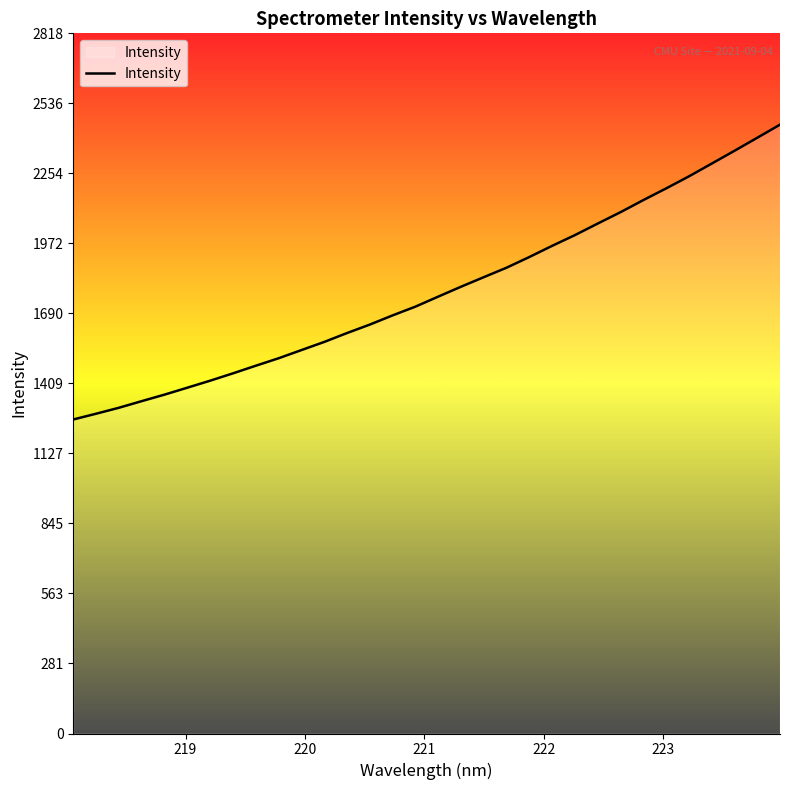

What is the minimum value shown in the chart?

1263.9